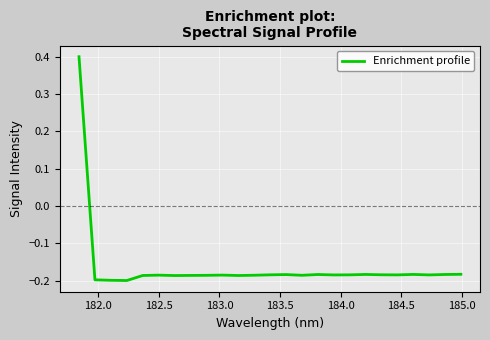

What is the greatest value displayed?

0.4